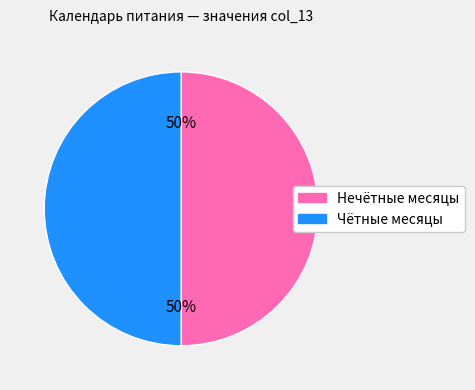

To the nearest percent, what is the average slice percentage?

50%